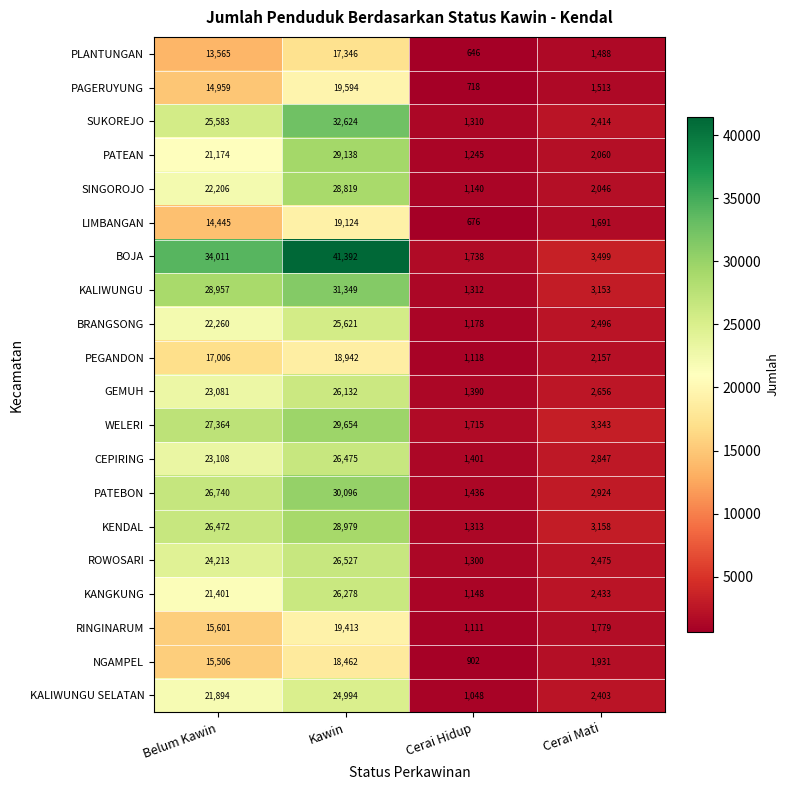

At which category is the sum across all series the highest?

Kawin